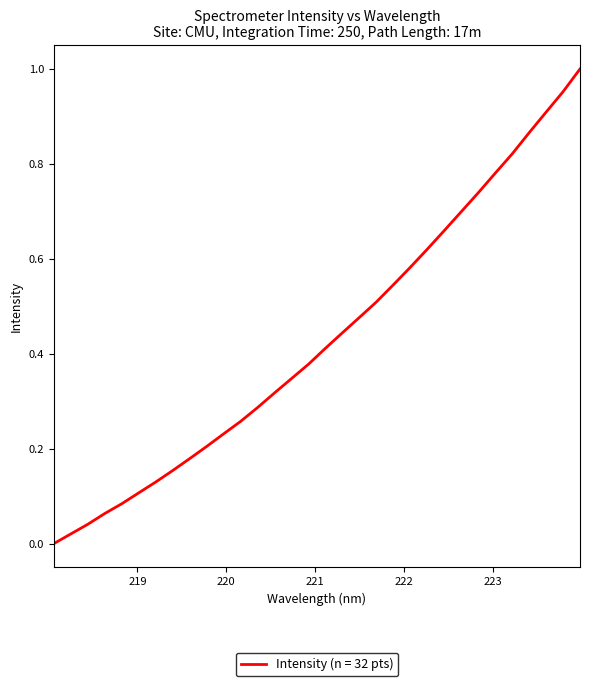

Is this an area chart (filled region under the line)?

No